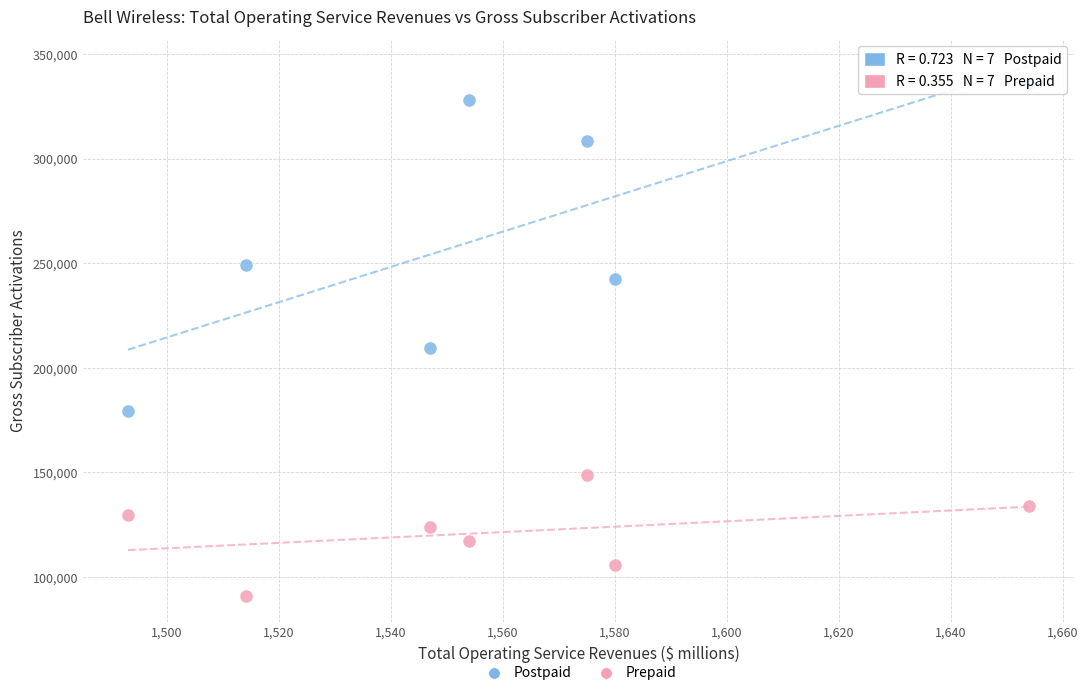

In the Postpaid series, what Y value is closest to 257958?

248990